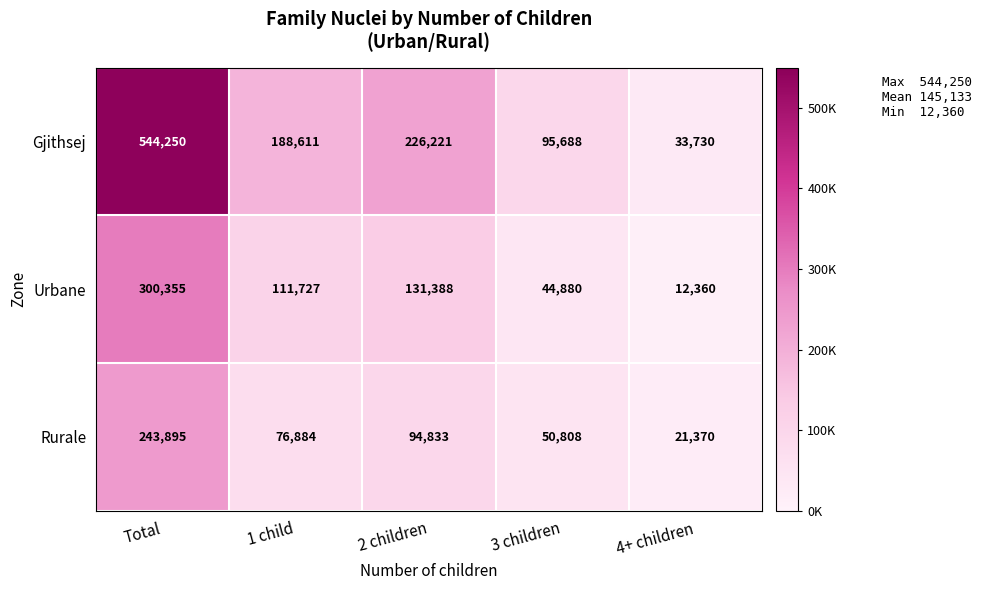

Reading left to right, extract all data points from this chart.

Gjithsej: 544250	188611	226221	95688	33730
Urbane: 300355	111727	131388	44880	12360
Rurale: 243895	76884	94833	50808	21370